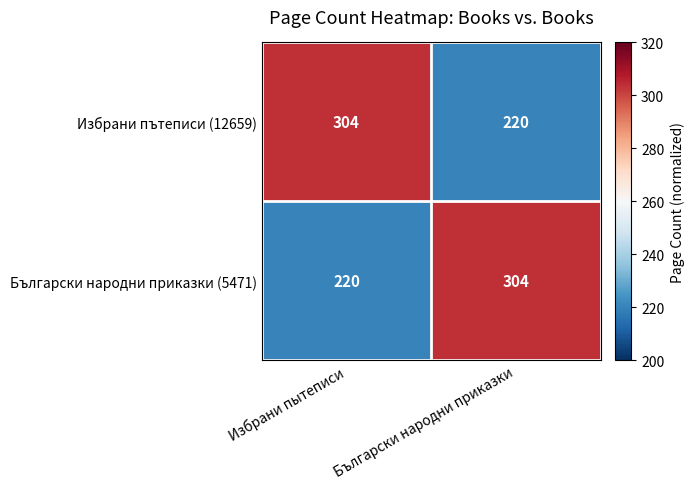

Which category has the highest value in the Български народни приказки (5471) series?

Български народни приказки